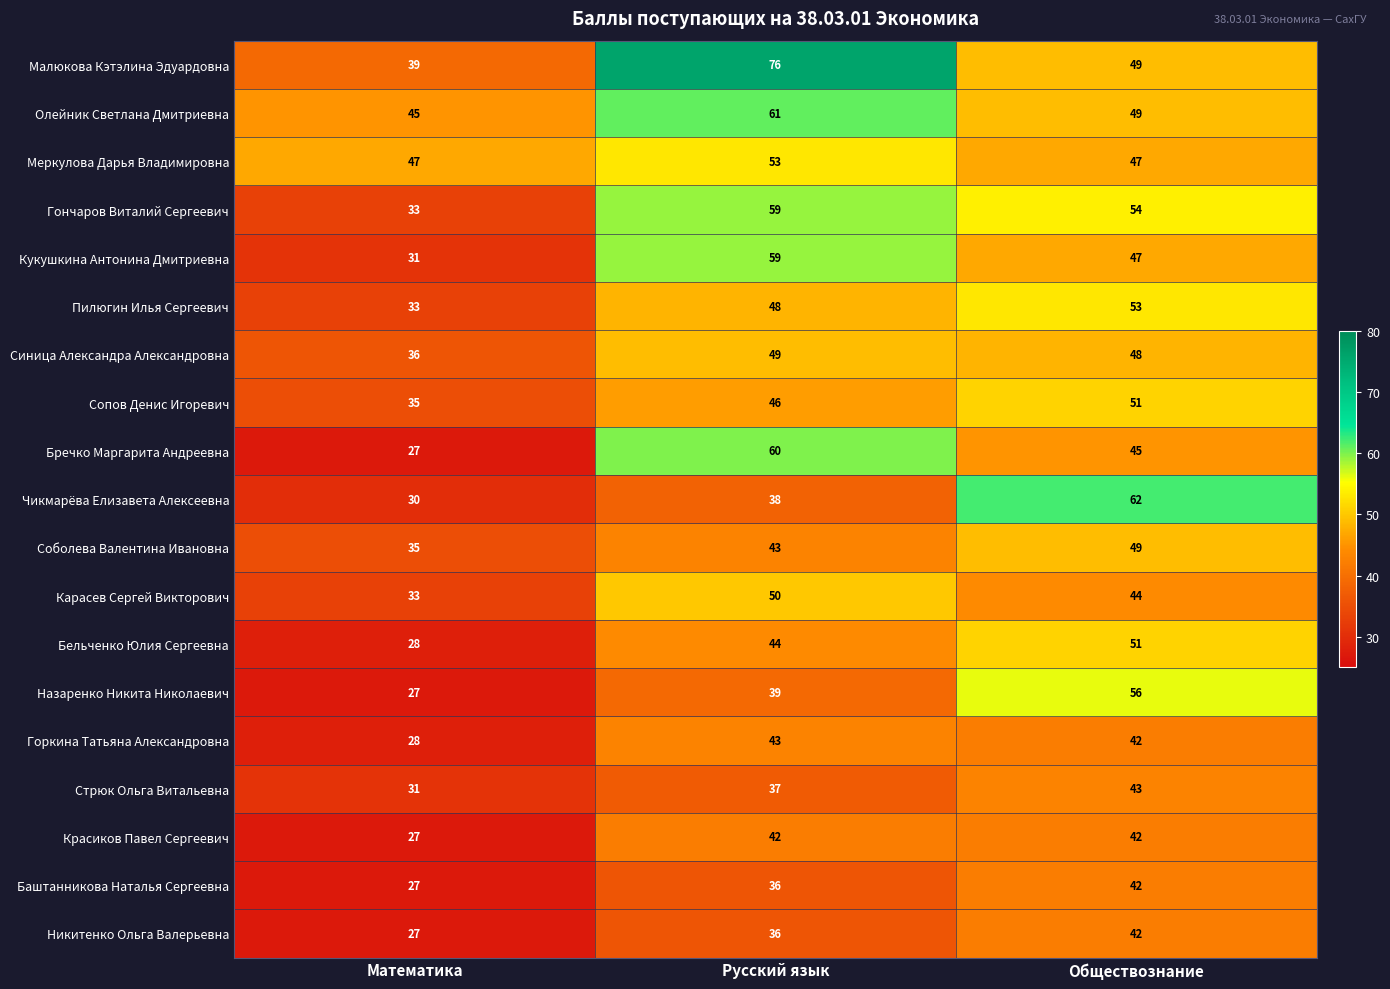

At which label is Пилюгин Илья Сергеевич closest to 43?

Русский язык